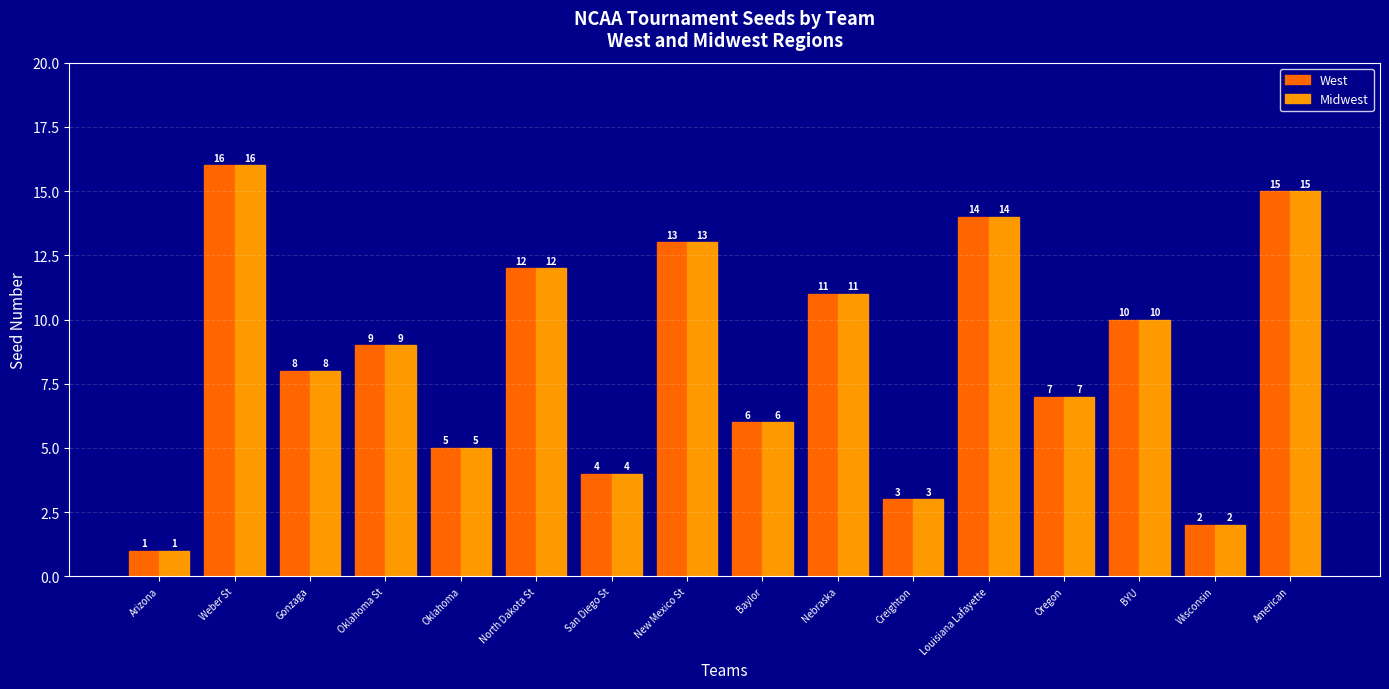

At which category is the sum across all series the highest?

Weber St